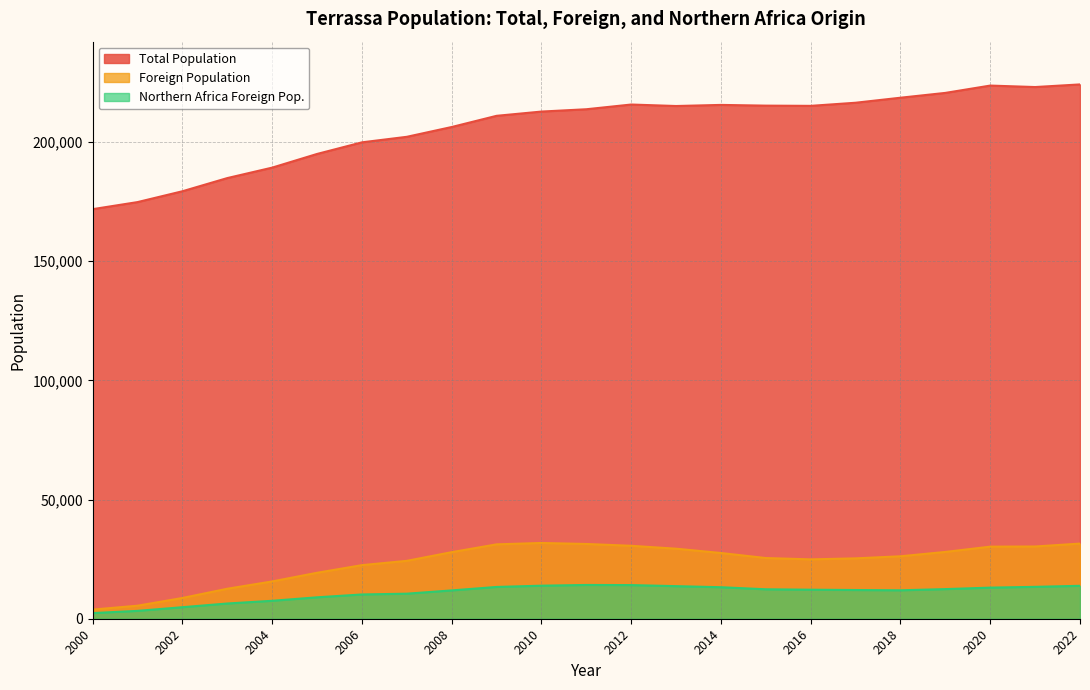

True or false: Foreign Population and Northern Africa Foreign Pop. intersect in this chart.

False